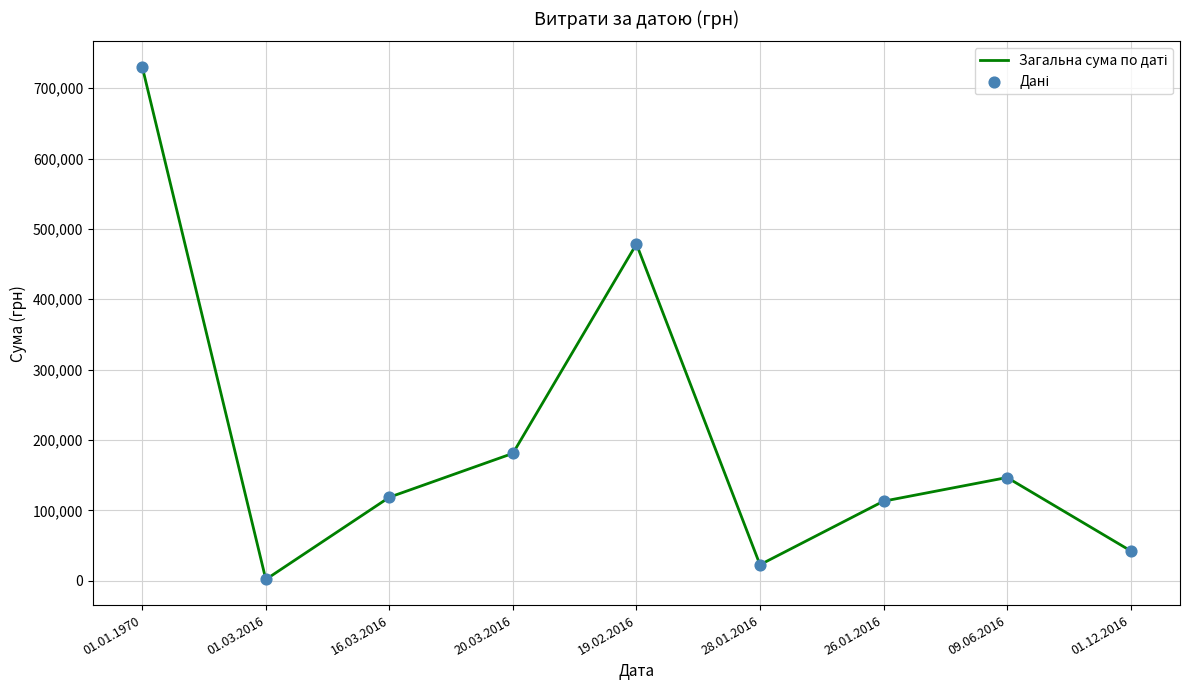

What is the change in value from 20.03.2016 to 09.06.2016?

-34326.1